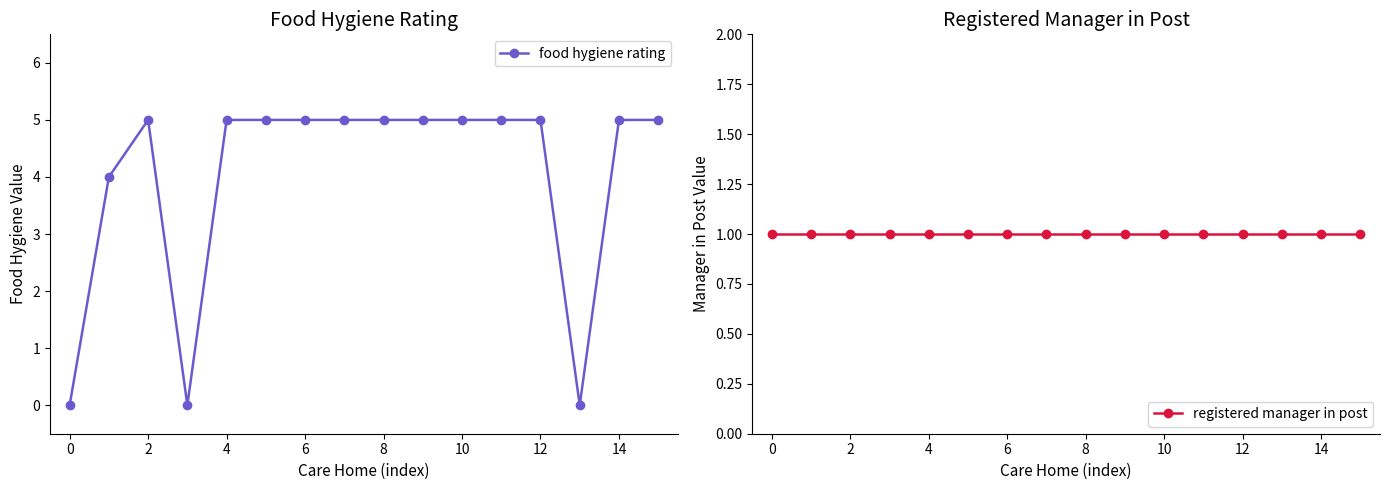

How many times do food hygiene rating and registered manager in post cross each other?

5